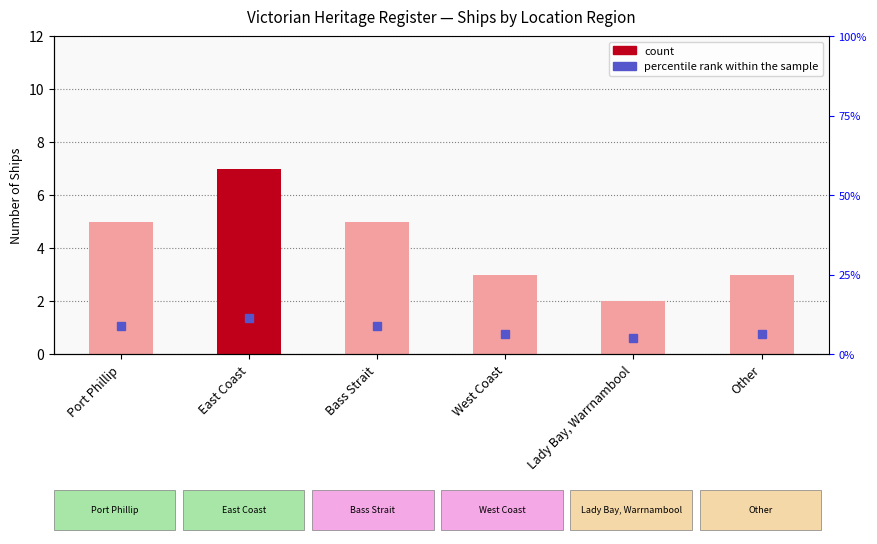

What is the label of the 6th bar from the right?

Port Phillip